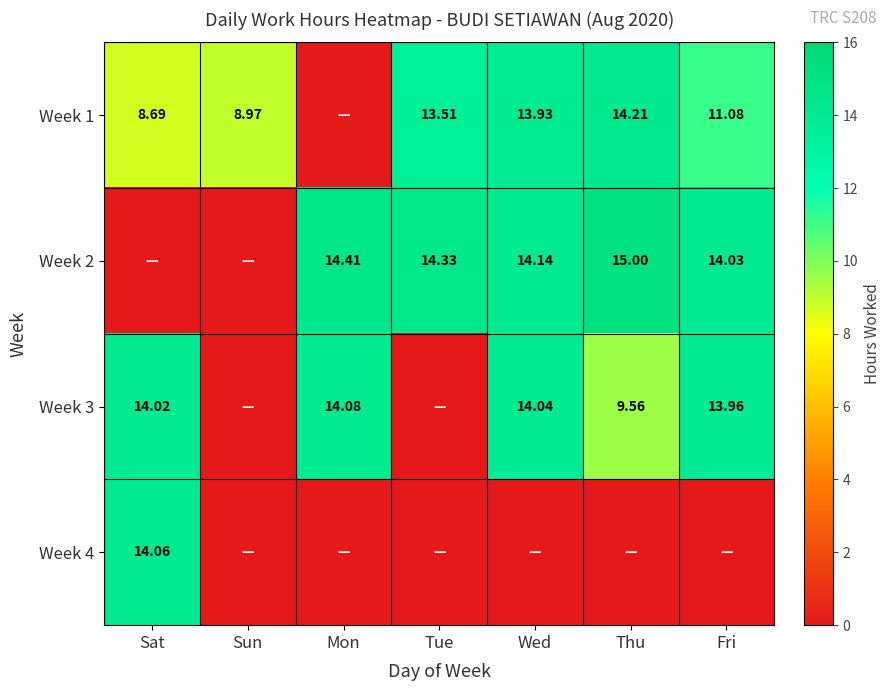

What is the greatest value displayed?

15.0